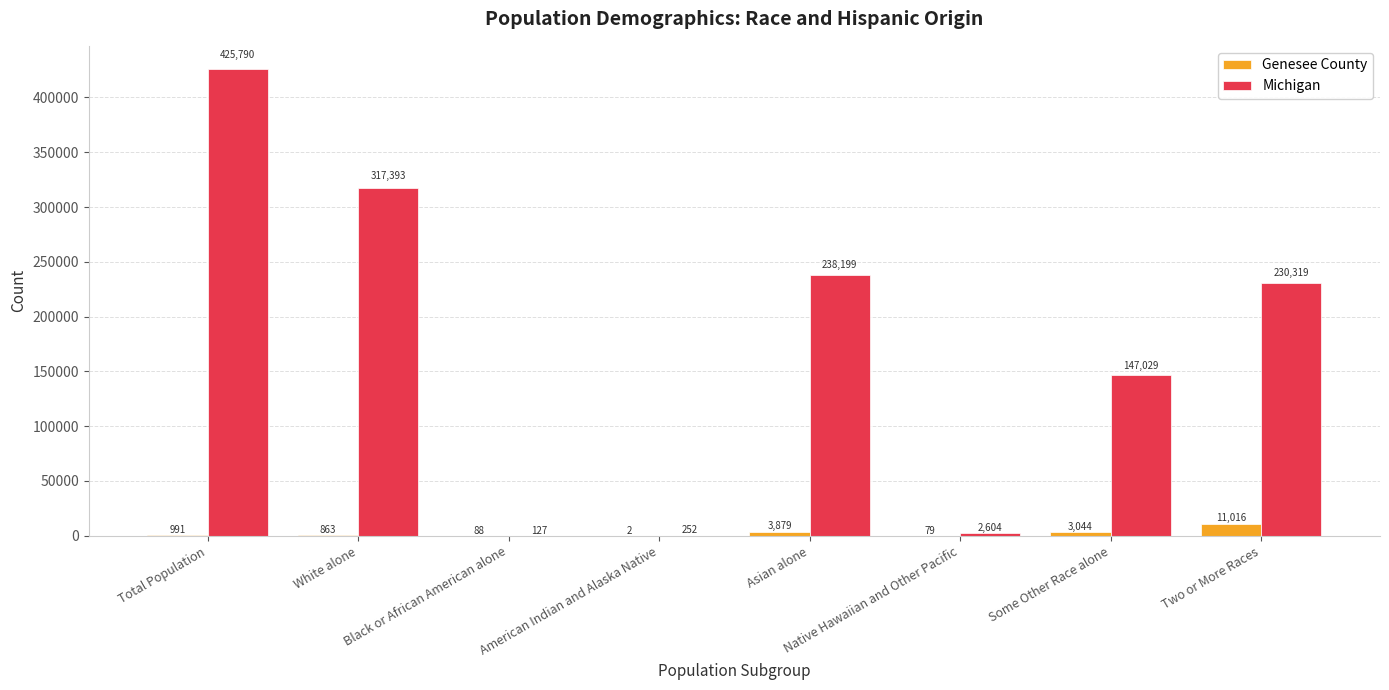

What are all the series names shown in the legend?

Genesee County, Michigan